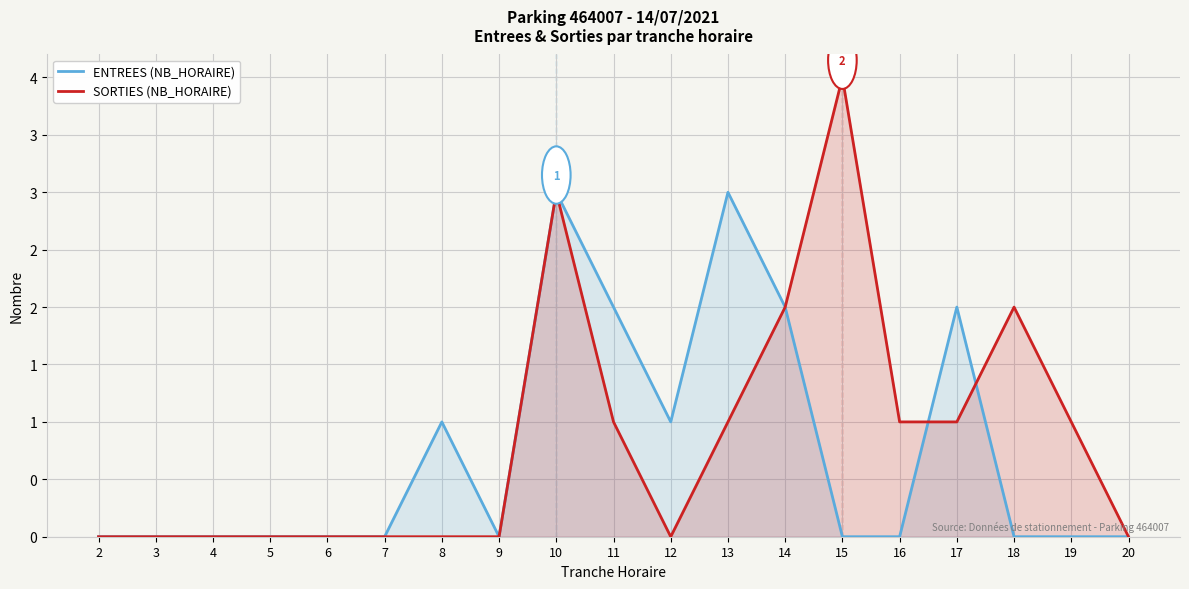

At how many categories does at least one series exceed 2?

3